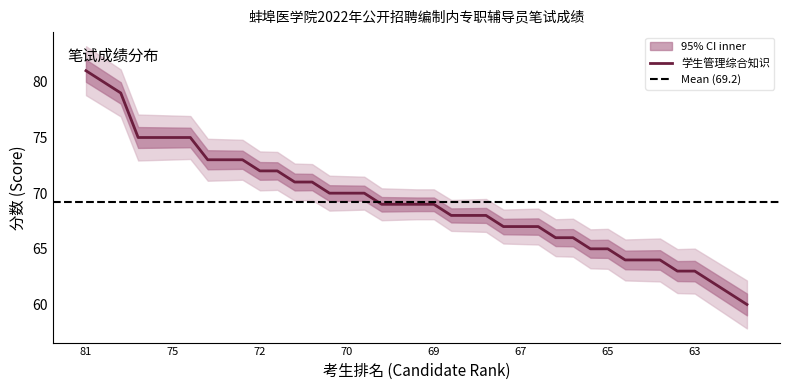

The value of 学生管理综合知识 at 69 is 123. True or false?

False